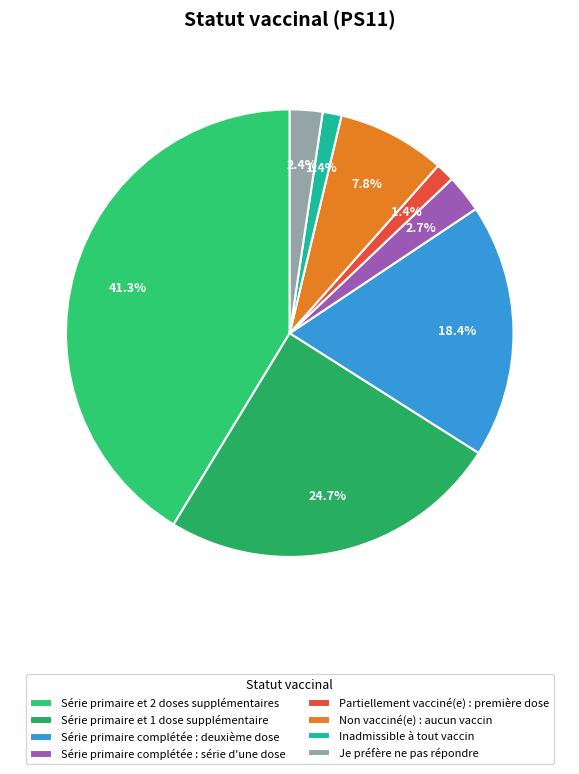

Is Série primaire et 2 doses supplémentaires the majority of the pie?

No